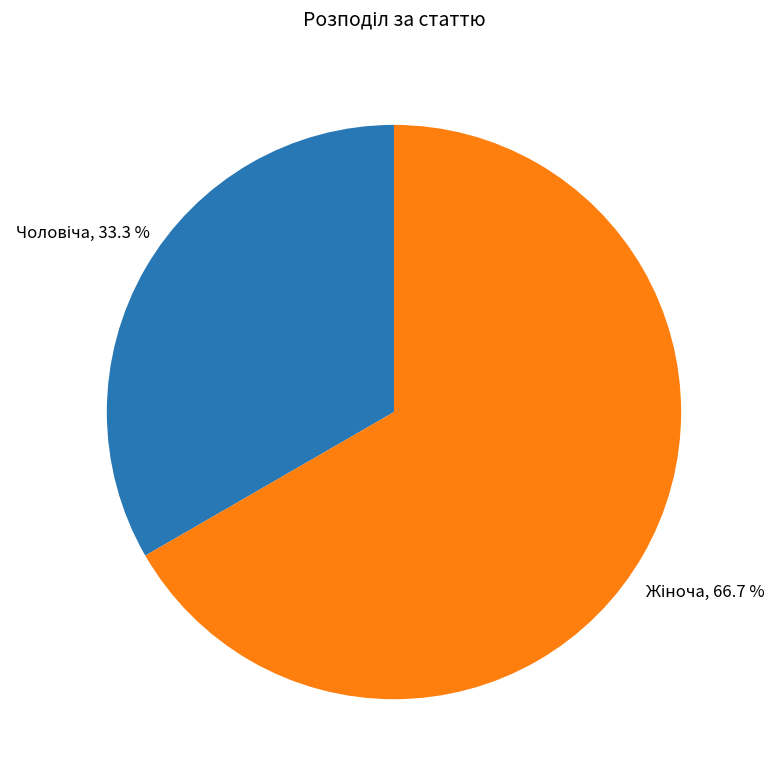

Does any single category account for the majority?

Yes